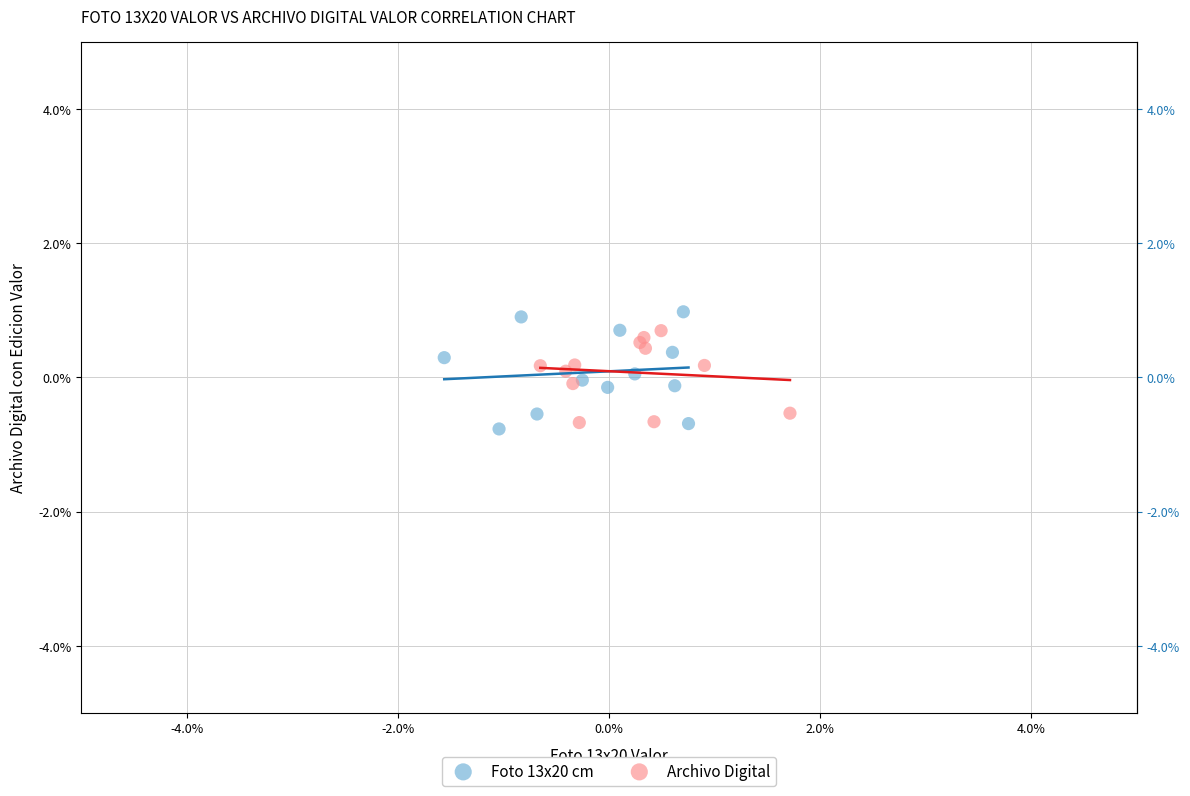

Which series contains the highest Y value?

Foto 13x20 cm